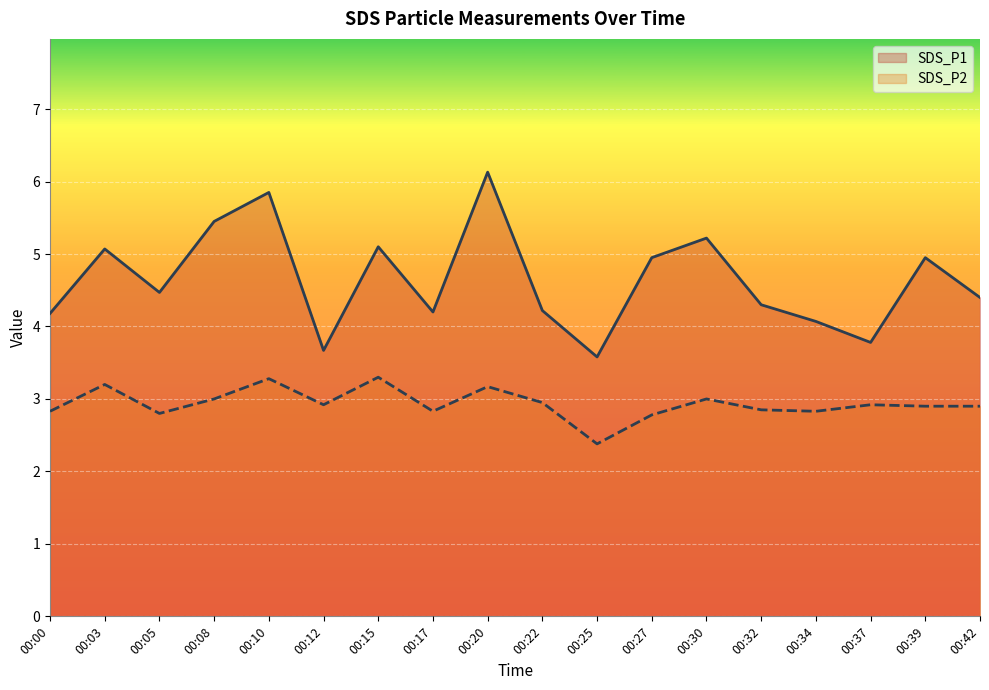

How many distinct data groups are displayed?

2